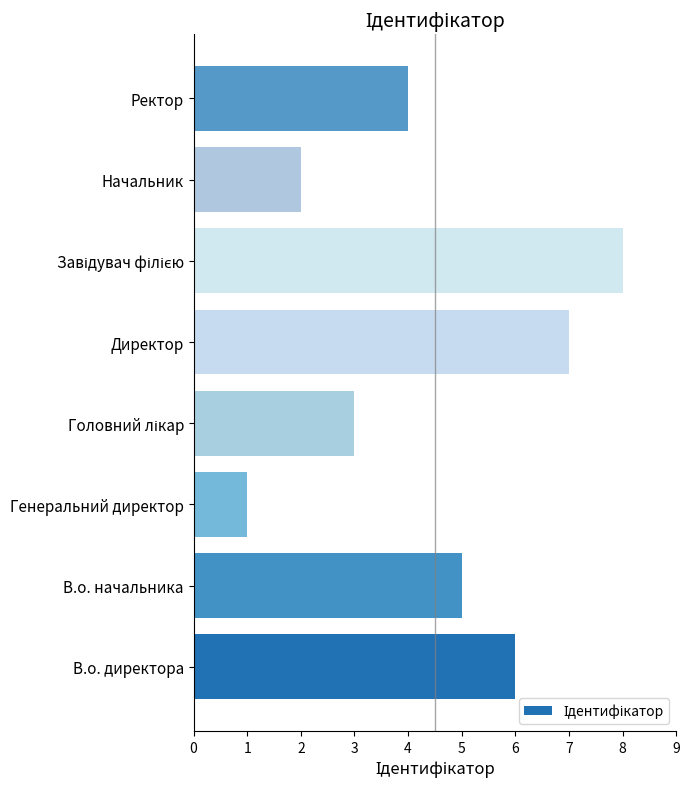

Where is the data nearest to the value 4?

Ректор